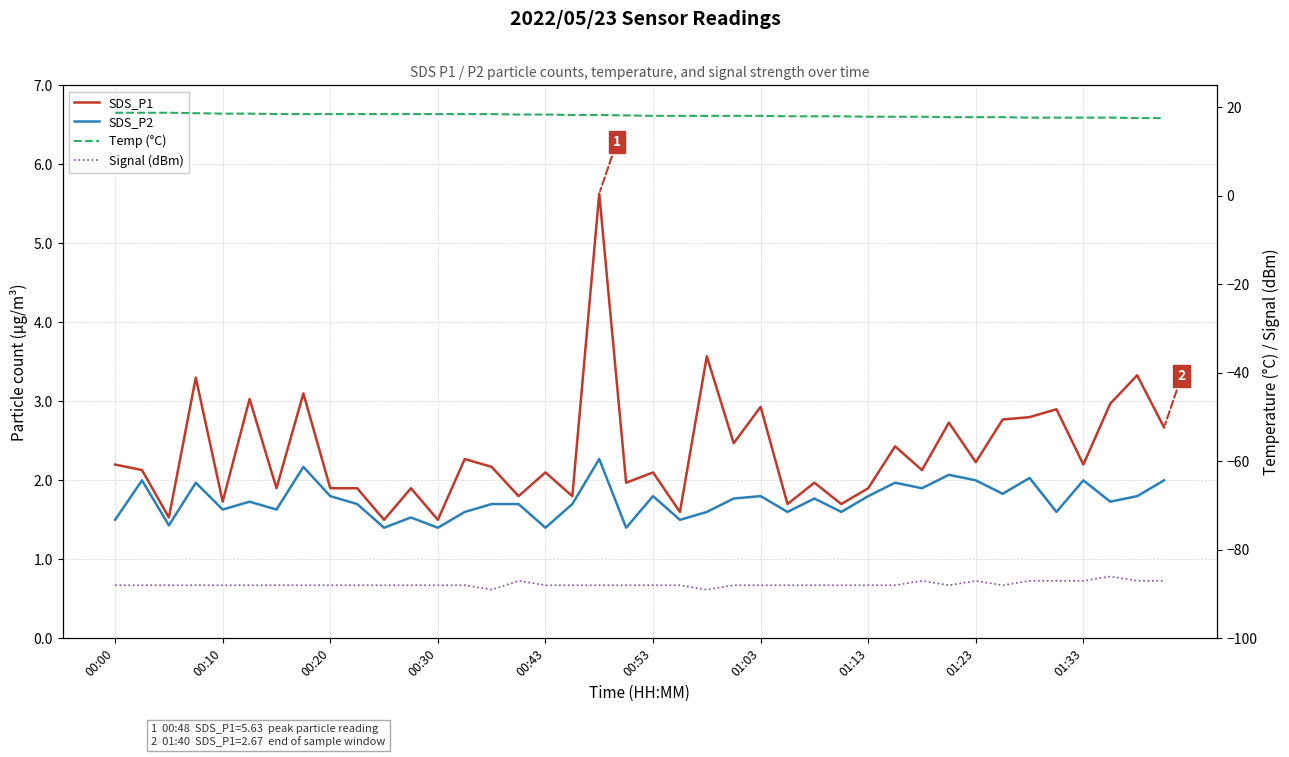

The SDS_P2 series shows 2.3 at 25. True or false?

False